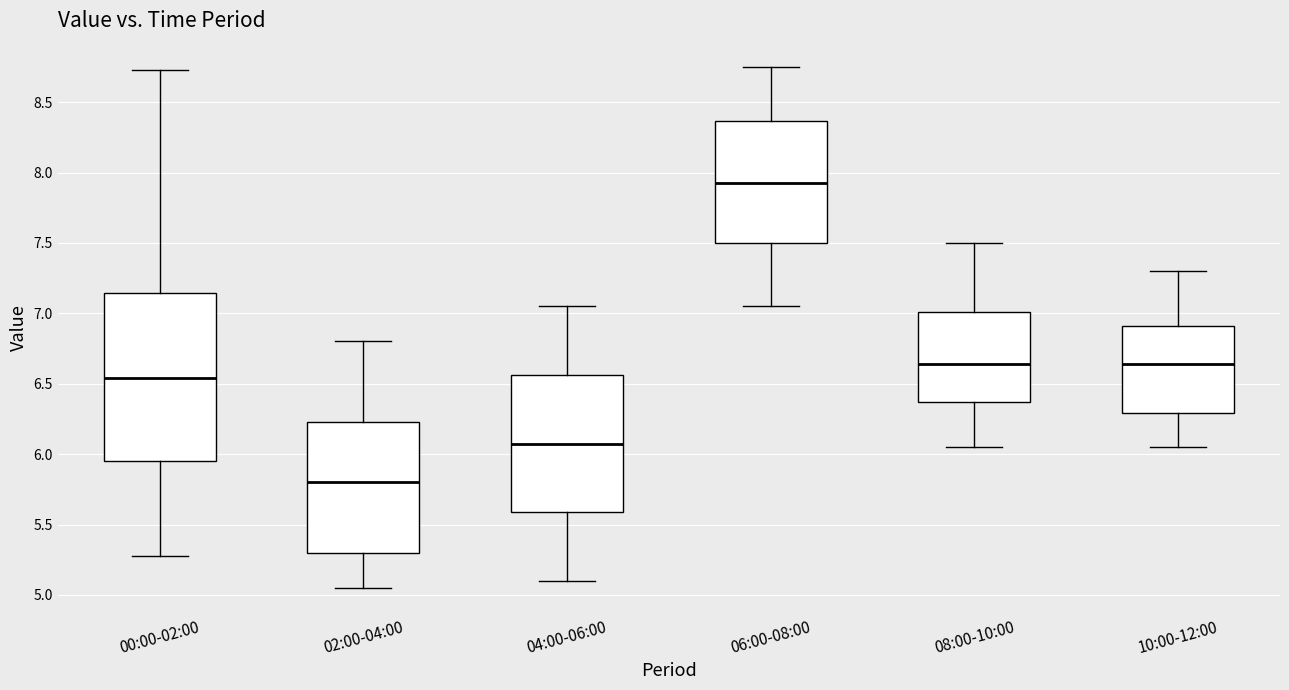

Which box is the tallest, from its lower edge to its upper edge?

00:00-02:00